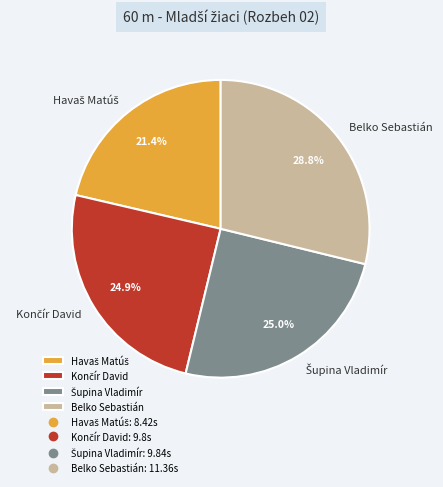

Which slice is the largest?

Belko Sebastián